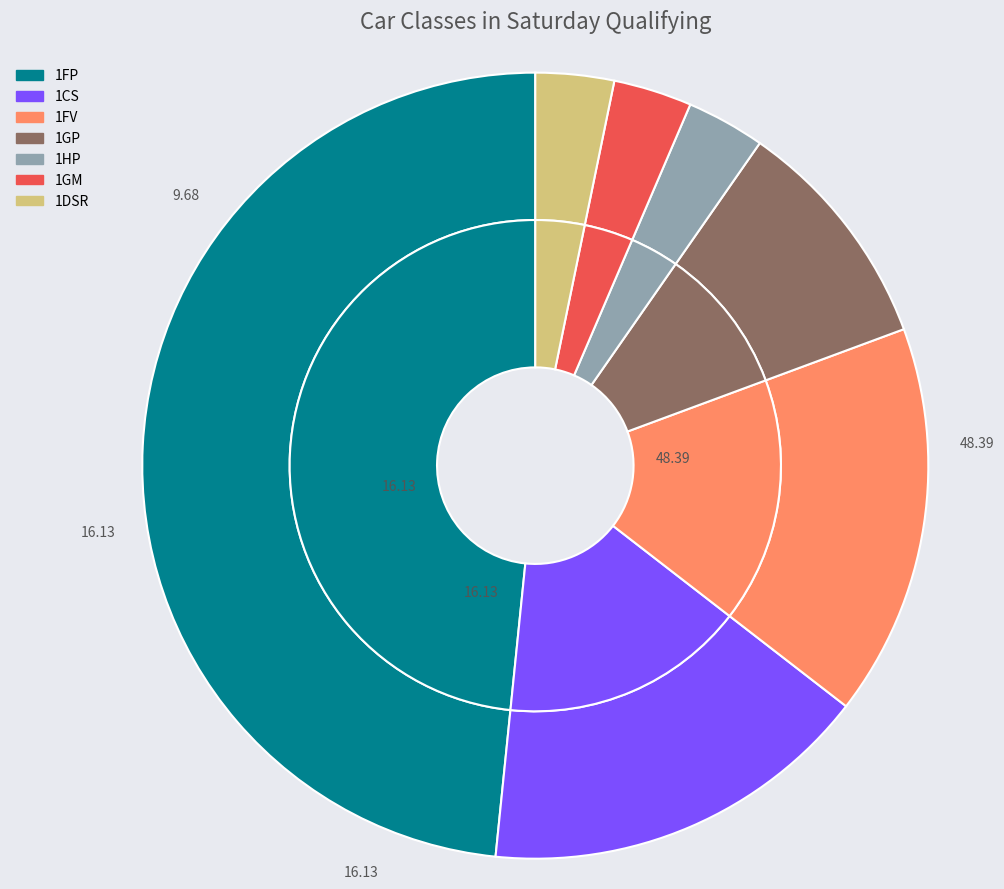

To the nearest percent, what portion does 1FV represent?

16%